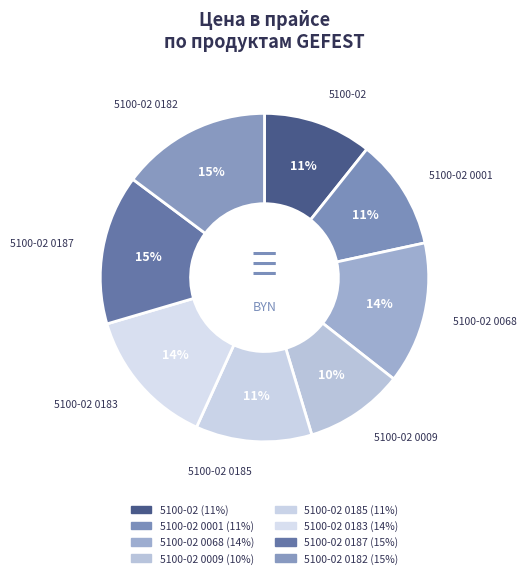

To the nearest percent, what is the difference between the largest and smallest slice percentages?

5%